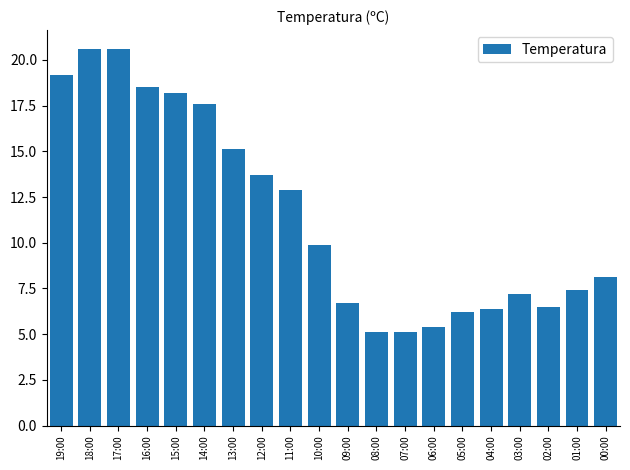

What is the change in value from 10:00 to 06:00?

-4.5